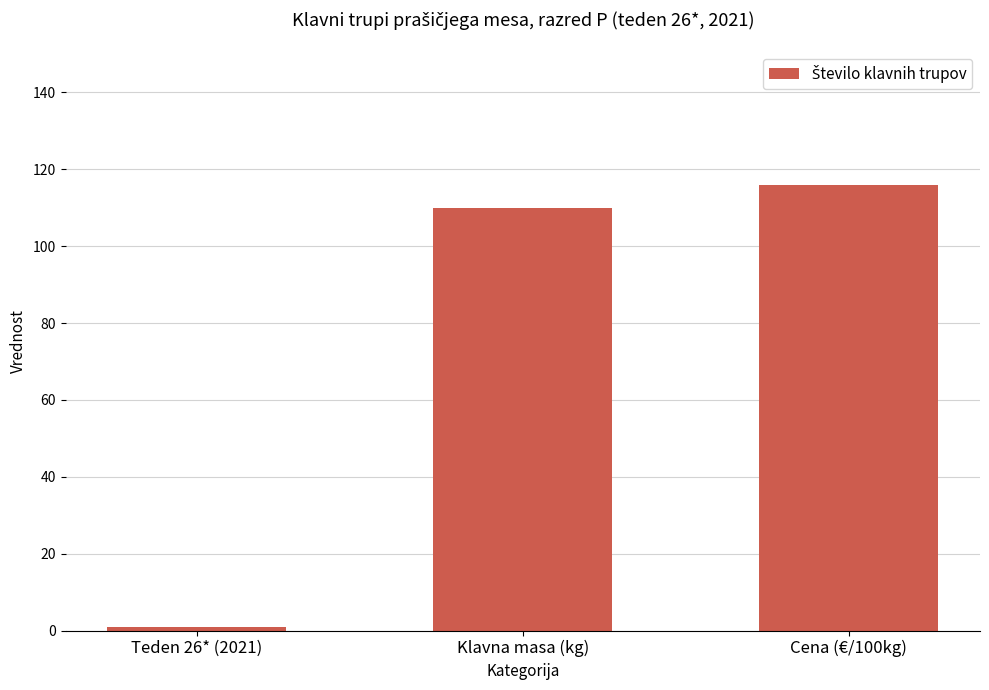

What is the smallest value displayed?

1